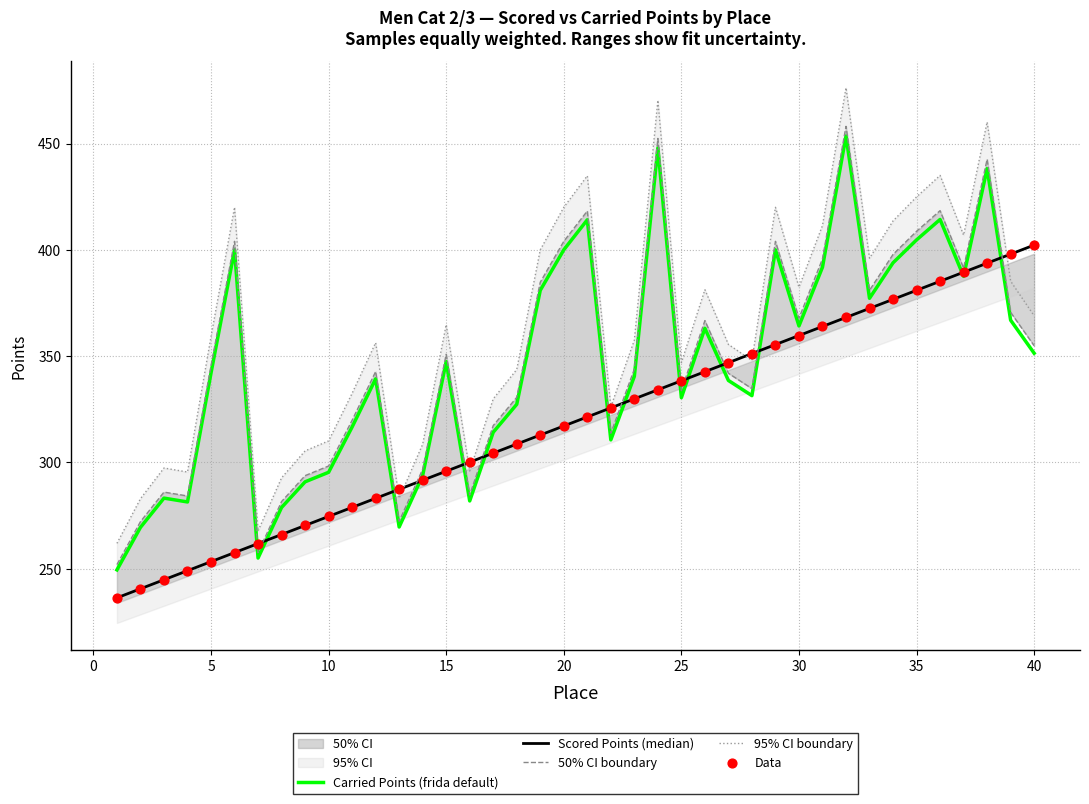

What is the total value across all series at 25?

1304.2